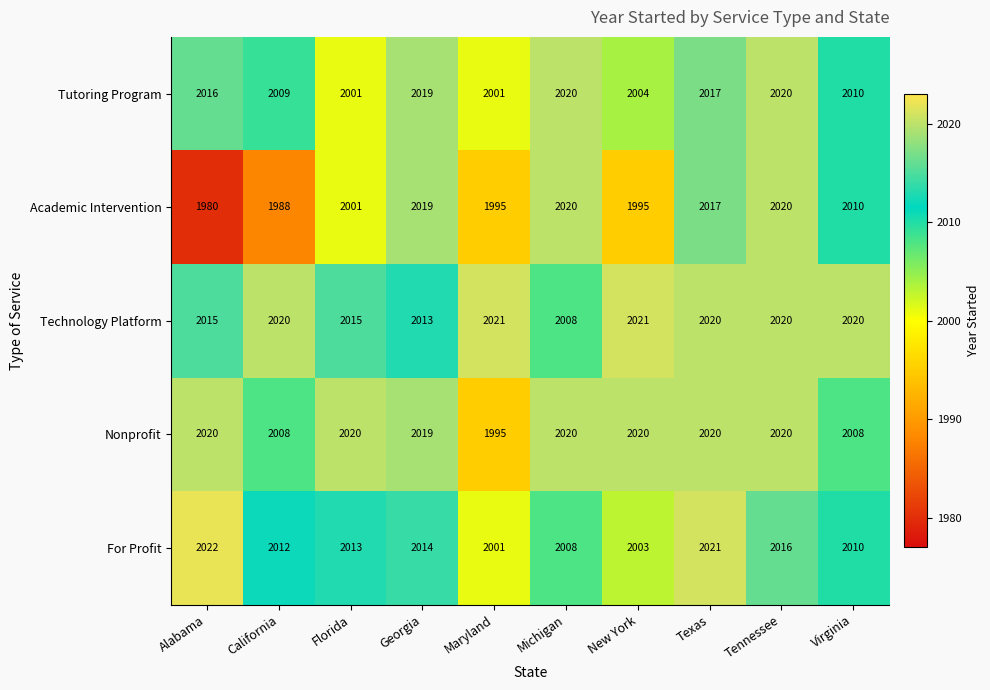

Which series has the widest spread of values?

Academic Intervention